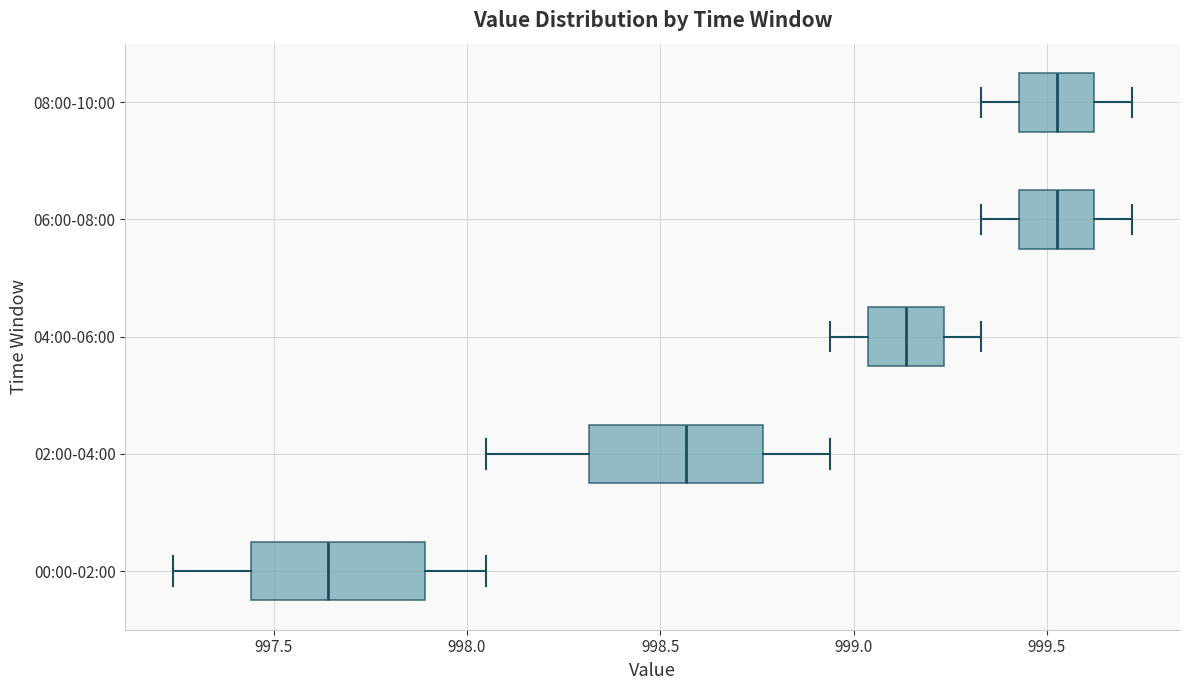

Reading bottom to top, transcribe this box plot: for each box, give where its median line is, the range the box spans, and where its two whiskers end, as read against the x-axis. The values are not printed on the chart, so give them approximately, as read against the axis.

00:00-02:00: median 997.65, box 997.45 to 997.90, whiskers 997.25 to 998.05
02:00-04:00: median 998.55, box 998.30 to 998.75, whiskers 998.05 to 998.95
04:00-06:00: median 999.15, box 999.05 to 999.25, whiskers 998.95 to 999.35
06:00-08:00: median 999.55, box 999.45 to 999.60, whiskers 999.35 to 999.70
08:00-10:00: median 999.55, box 999.45 to 999.60, whiskers 999.35 to 999.70